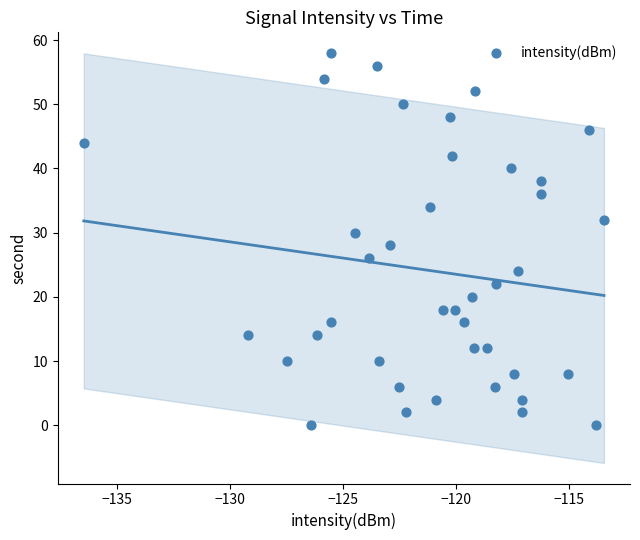

How many points are shown in the scatter plot?

40